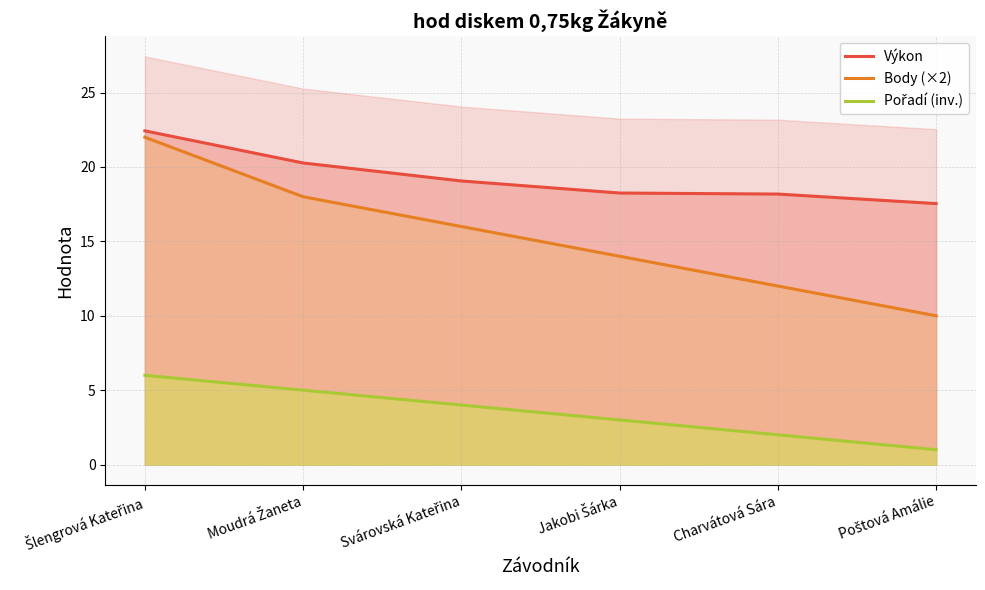

Reading left to right, transcribe all the data shown in this chart.

Výkon: Šlengrová Kateřina=22.4	Moudrá Žaneta=20.3	Svárovská Kateřina=19.1	Jakobi Šárka=18.2	Charvátová Sára=18.2	Poštová Amálie=17.5
Body (×2): Šlengrová Kateřina=22.0	Moudrá Žaneta=18.0	Svárovská Kateřina=16.0	Jakobi Šárka=14.0	Charvátová Sára=12.0	Poštová Amálie=10.0
Pořadí (inv.): Šlengrová Kateřina=6.0	Moudrá Žaneta=5.0	Svárovská Kateřina=4.0	Jakobi Šárka=3.0	Charvátová Sára=2.0	Poštová Amálie=1.0